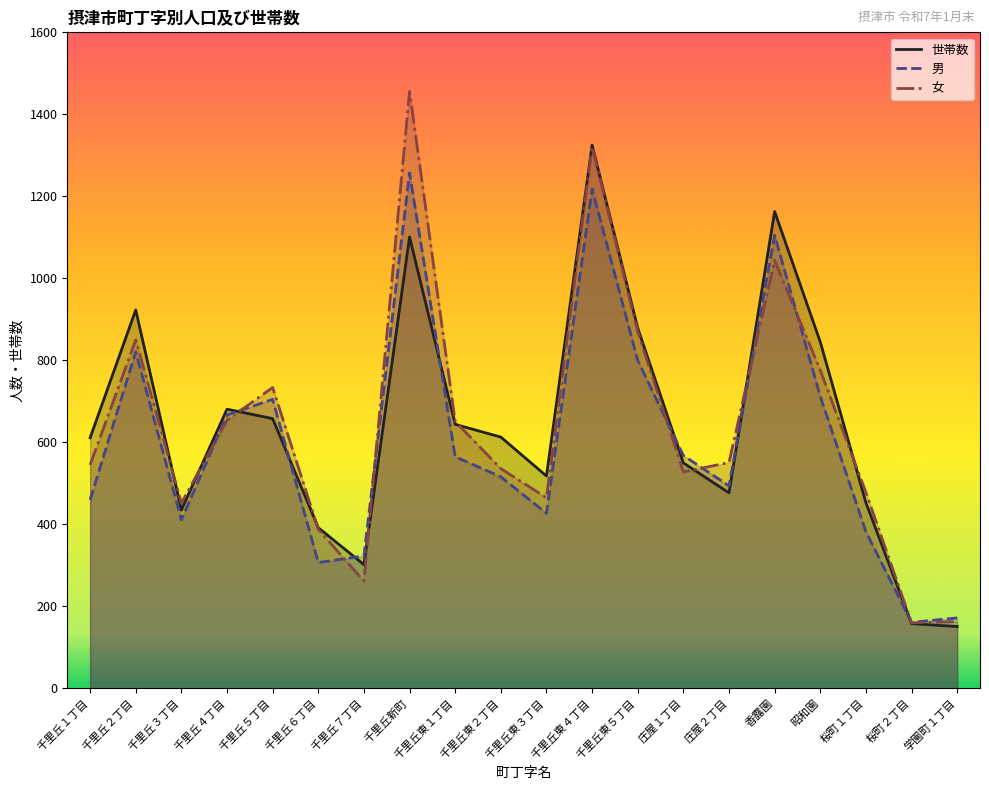

What is the difference between the 男 values at 千里丘４丁目 and 千里丘３丁目?

256